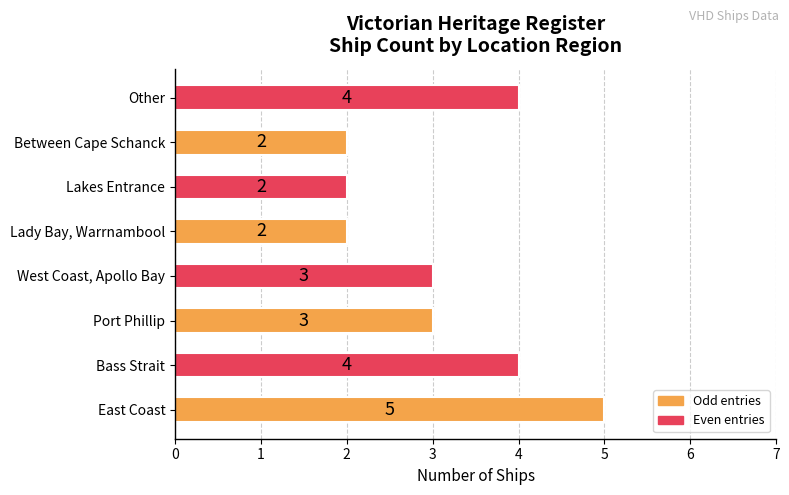

Count the values in the range 2 to 4.

7